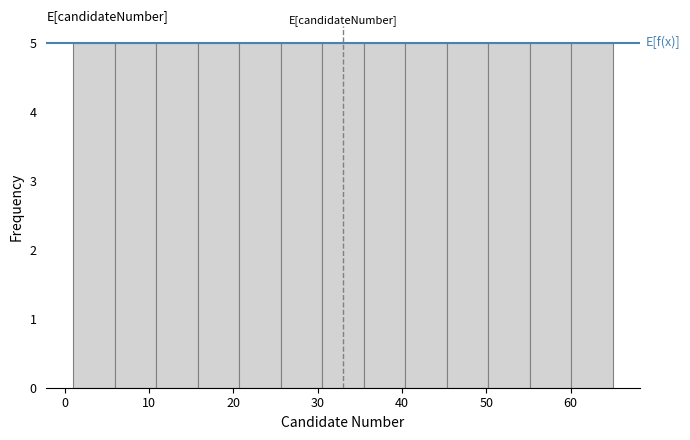

Reading left to right, list every bar in this chart as the range it spans on the x-axis followed by its height. Neither the bar edges nor the heights are printed on the chart, so give them approximately, as read against the axes.

1 to 6: 5
6 to 11: 5
11 to 16: 5
16 to 21: 5
21 to 26: 5
26 to 31: 5
31 to 35: 5
35 to 40: 5
40 to 45: 5
45 to 50: 5
50 to 55: 5
55 to 60: 5
60 to 65: 5